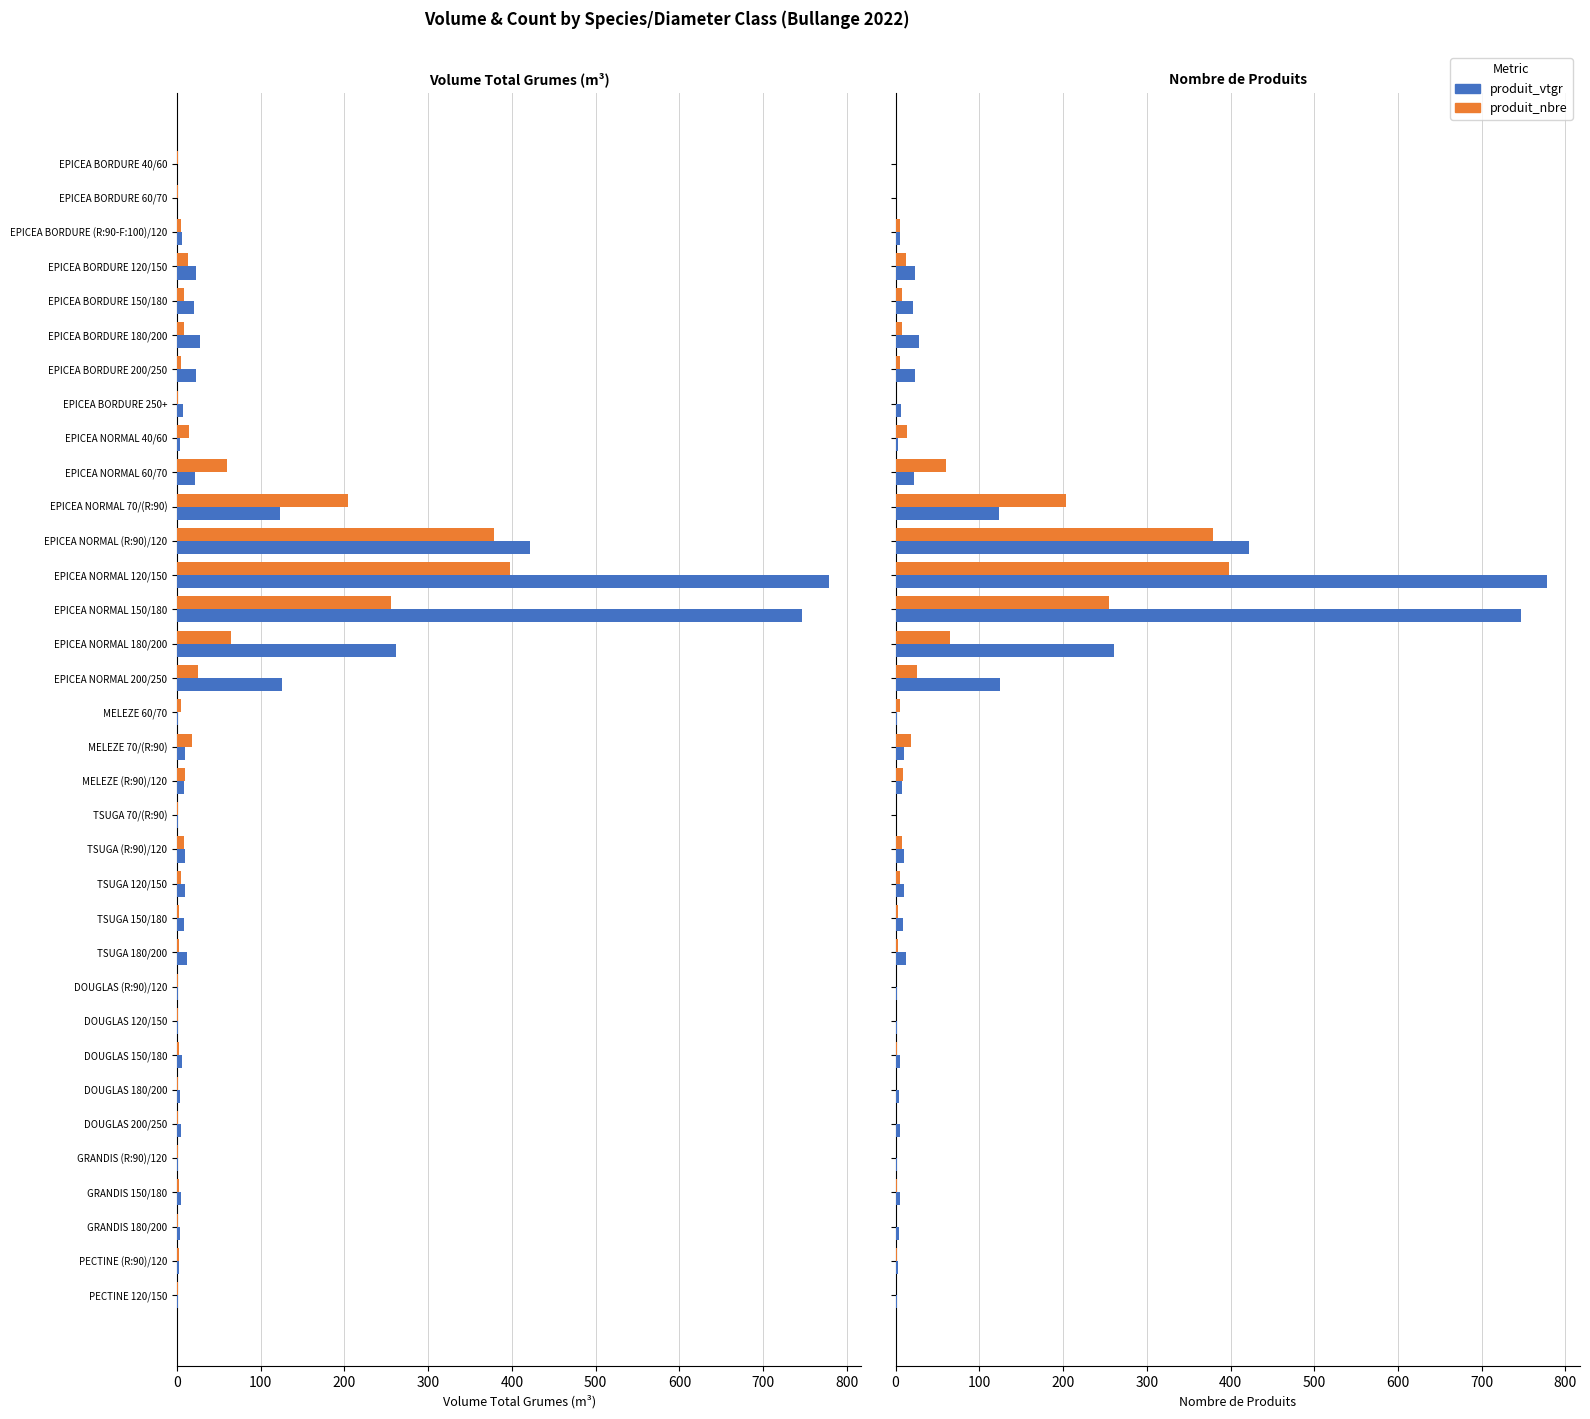

What is the sum of all produit_nbre values?

1507.0